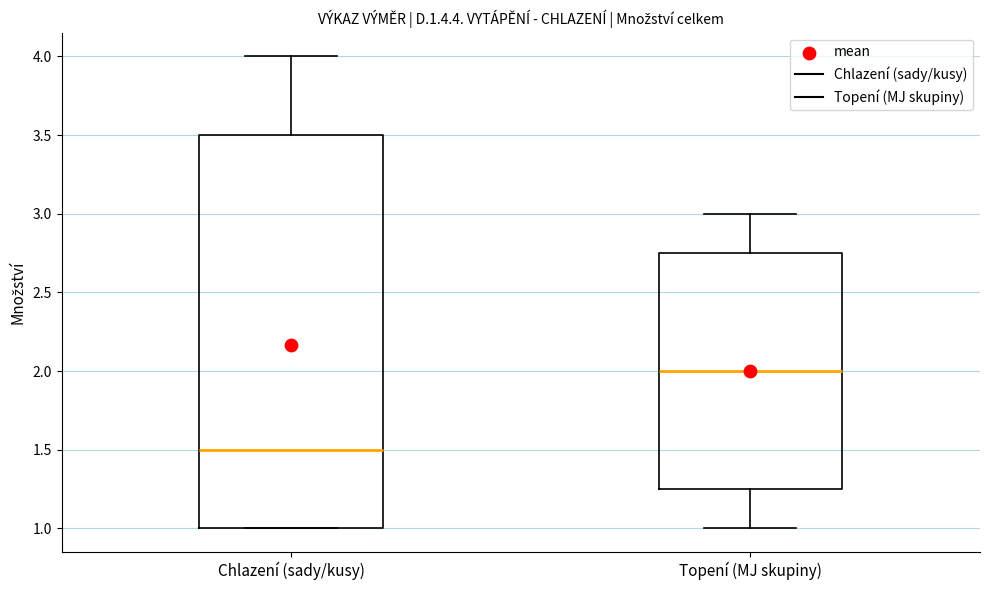

Which box has the lowest median line?

Chlazení (sady/kusy)